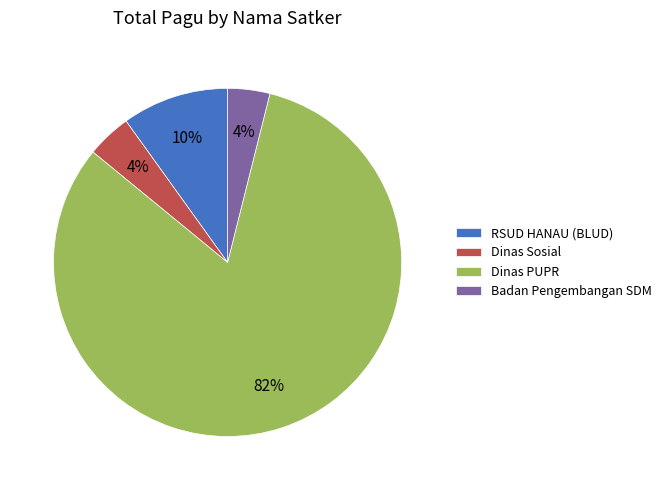

Is it true that Dinas Sosial is 4% of the pie?

True